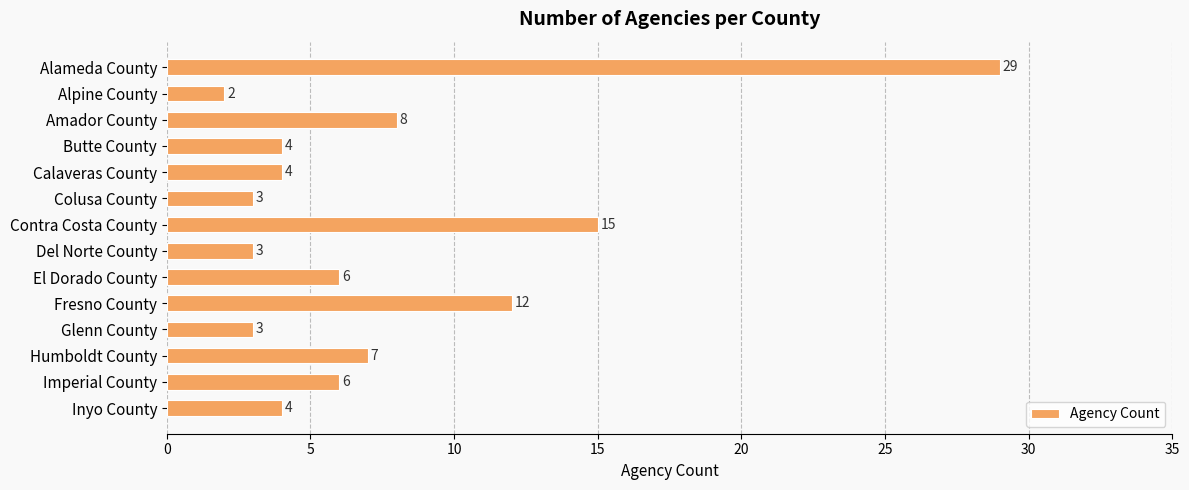

Is it true that the value at El Dorado County is 6?

True